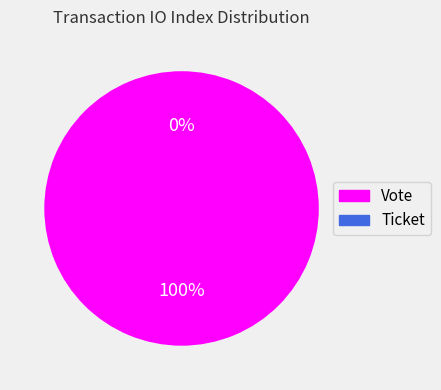

How many slices are in this pie chart?

2